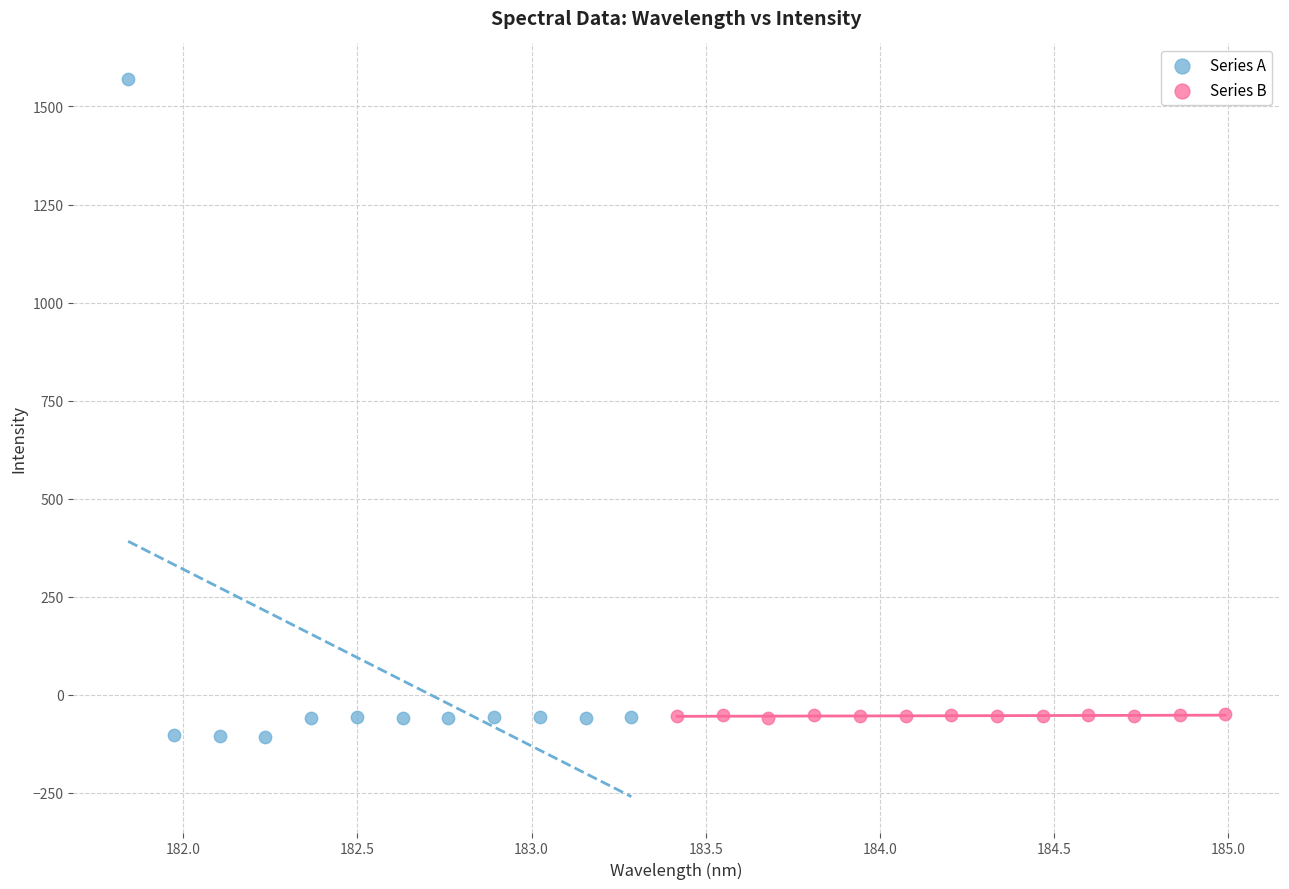

Which series contains the highest Y value?

Series A